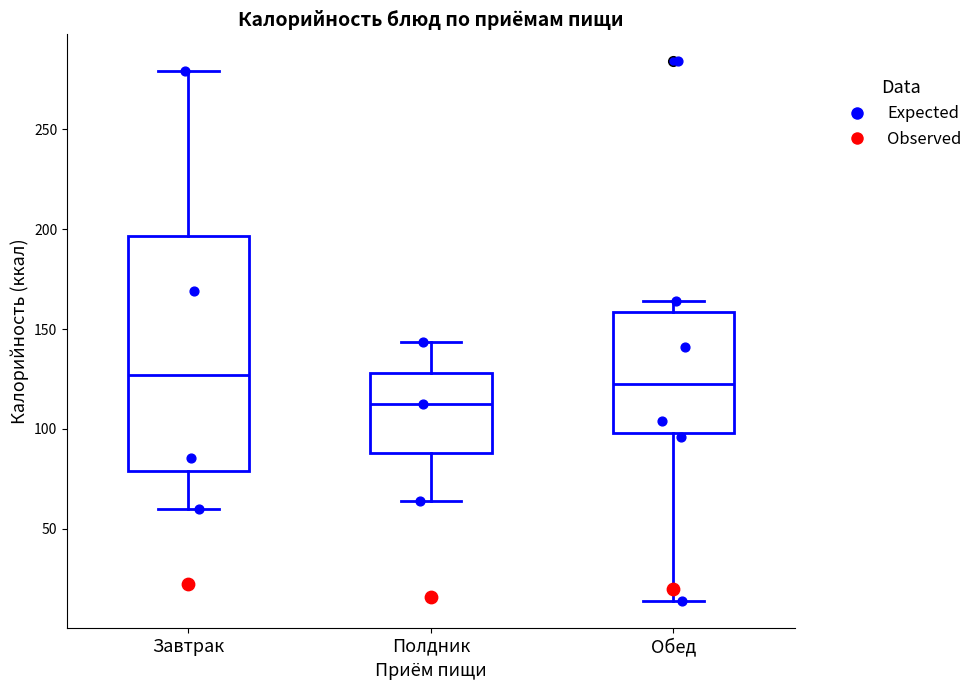

Reading left to right, transcribe this box plot: for each box, give where its median line is, the range the box spans, and where its two whiskers end, as read against the y-axis. The values are not printed on the chart, so give them approximately, as read against the axis.

Завтрак: median 125, box 80 to 195, whiskers 60 to 280
Полдник: median 110, box 90 to 130, whiskers 65 to 145
Обед: median 125, box 100 to 160, whiskers 15 to 165